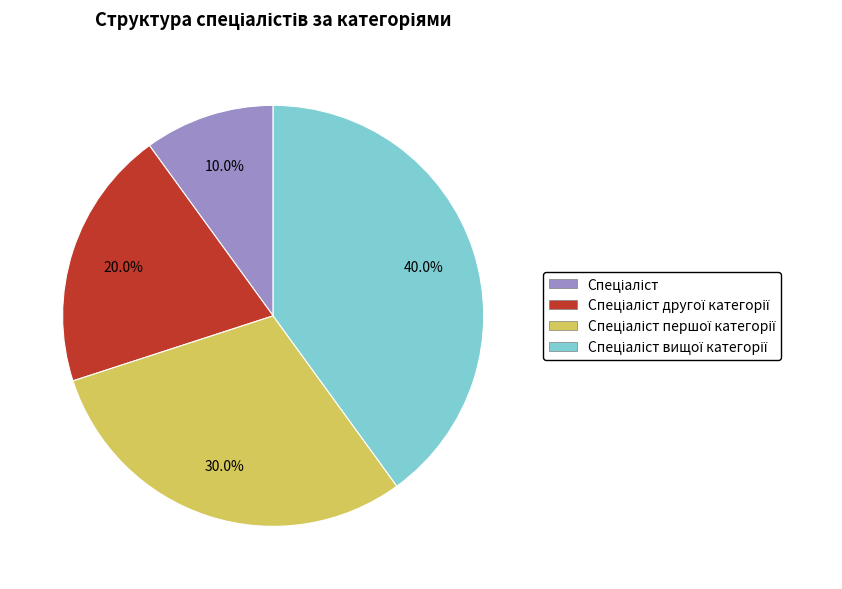

Is there a majority slice in this chart?

No